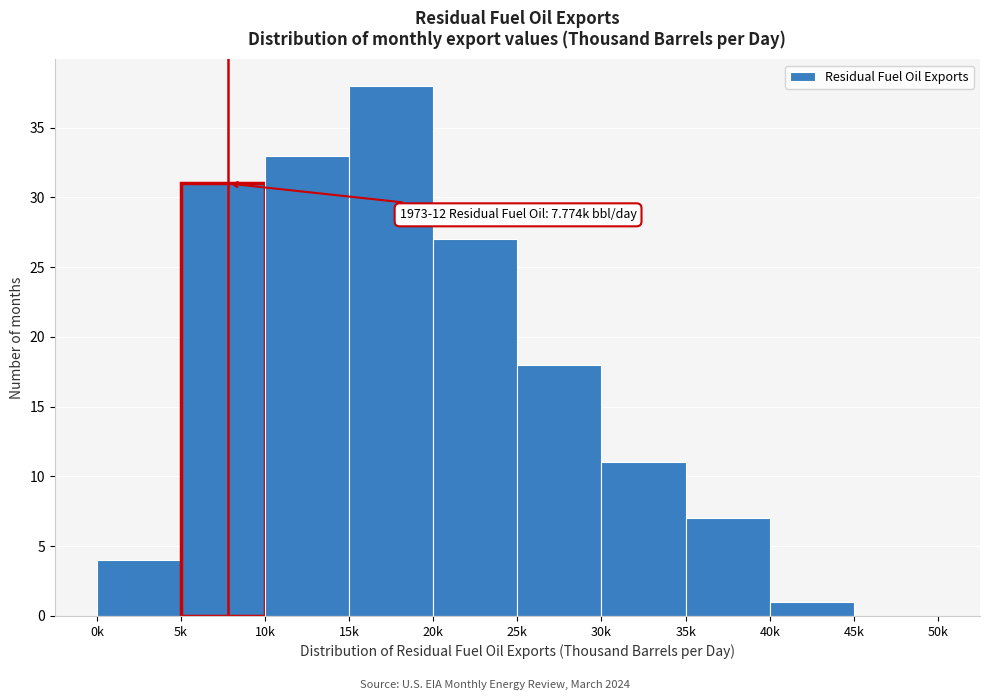

Reading left to right, list all the values displayed in this chart.

0k=4	5k=31	10k=33	15k=38	20k=27	25k=18	30k=11	35k=7	40k=1	45k=0